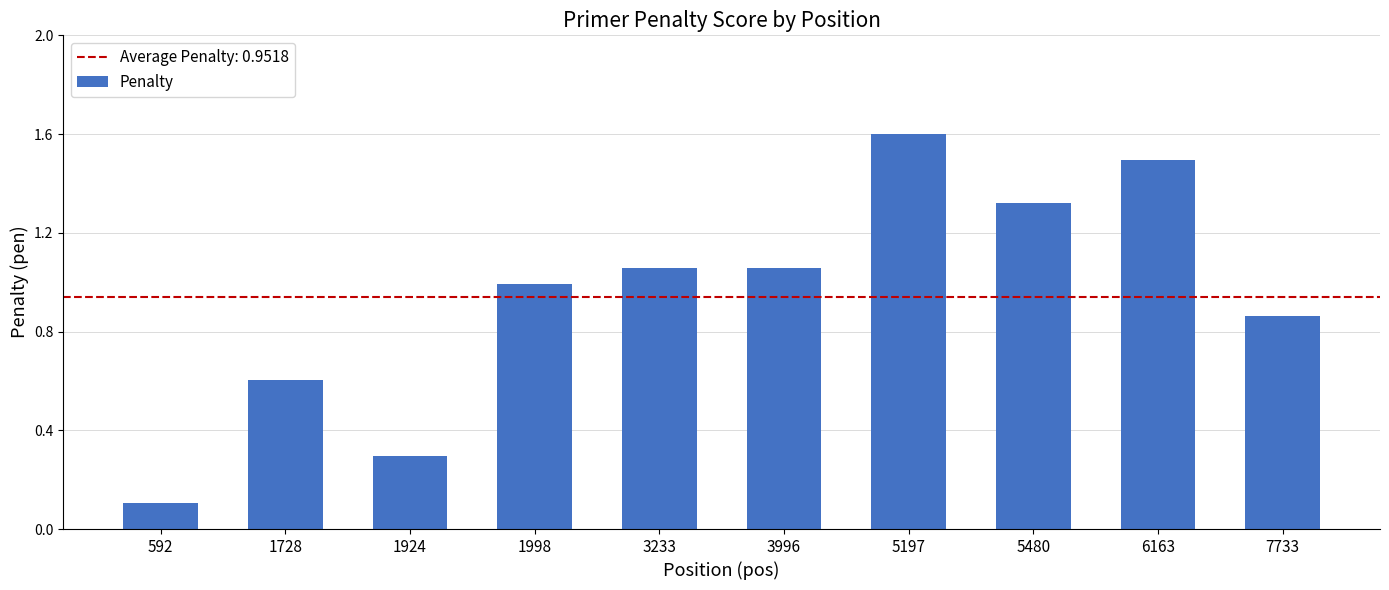

Where is the data nearest to the value 0?

592